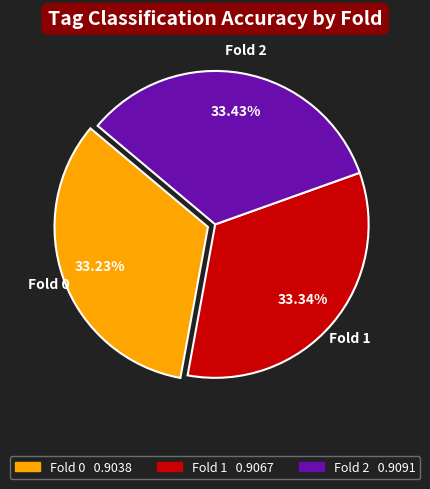

Does any single category account for the majority?

No